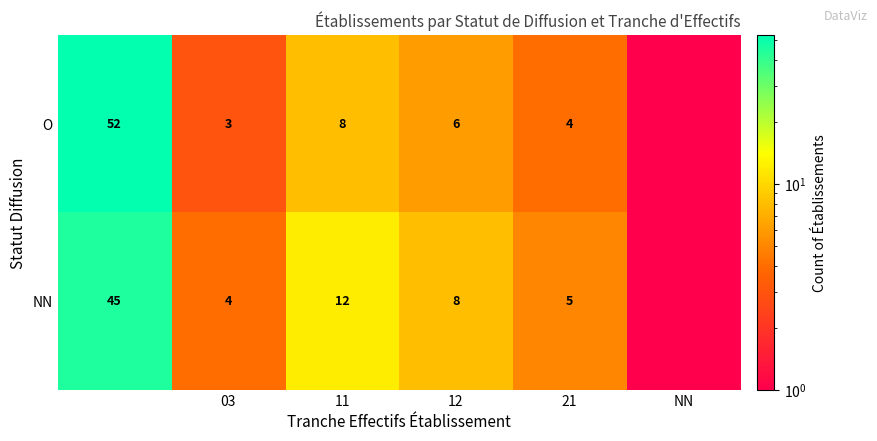

Is it true that NN equals 5 at 21?

True